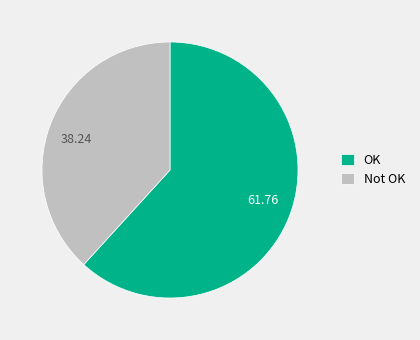

Does 61.76 account for over 50% of the chart?

Yes